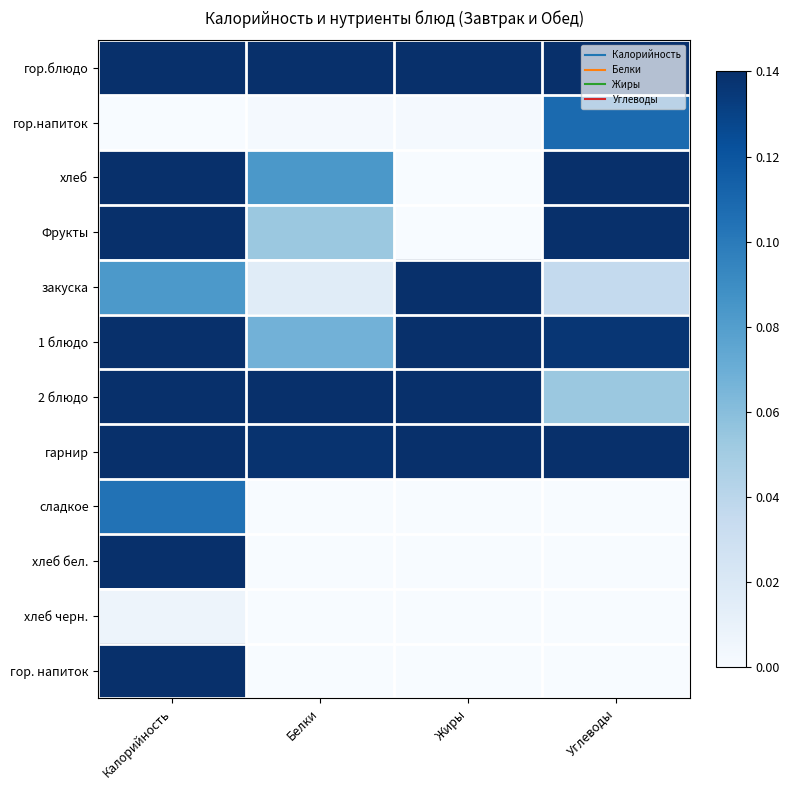

At Калорийность, list the series in order from smallest to largest.

гор.напиток, хлеб черн., закуска, сладкое, хлеб бел., 2 блюдо, гор. напиток, 1 блюдо, хлеб, гор.блюдо, Фрукты, гарнир